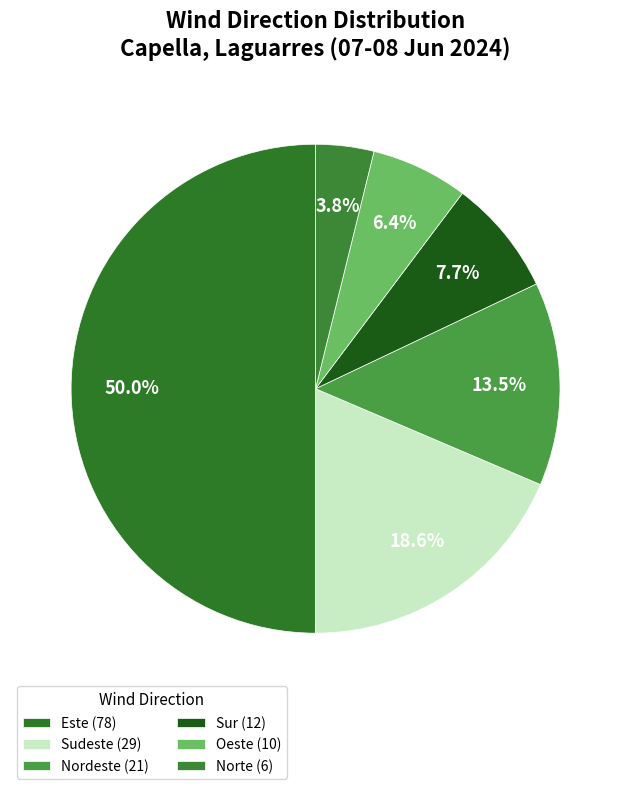

How many segments does this pie chart have?

6